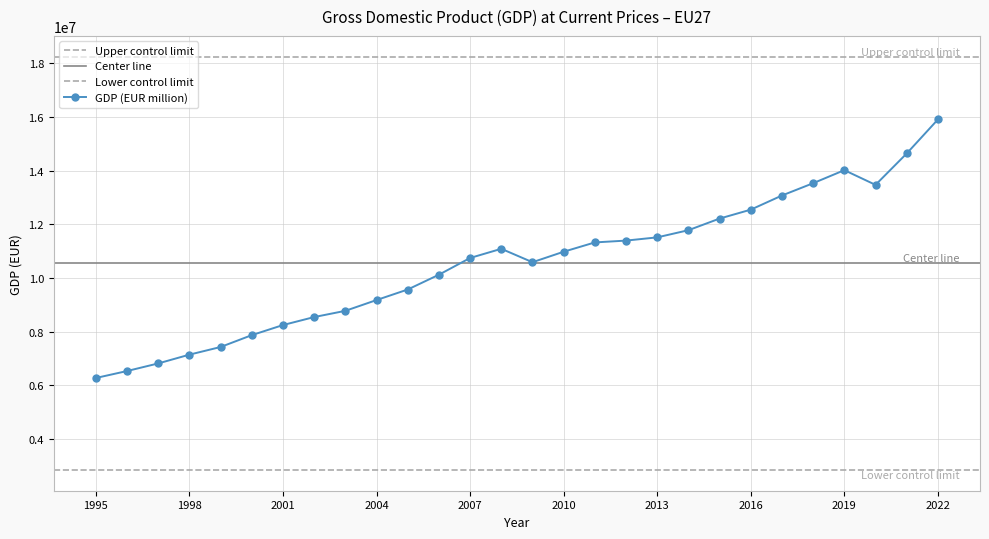

Which label corresponds to the largest value in the chart?

2022